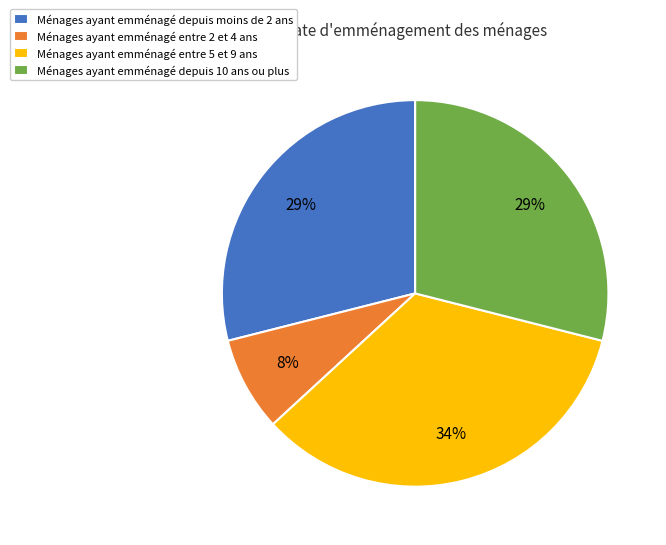

Which slice is the largest?

Ménages ayant emménagé entre 5 et 9 ans